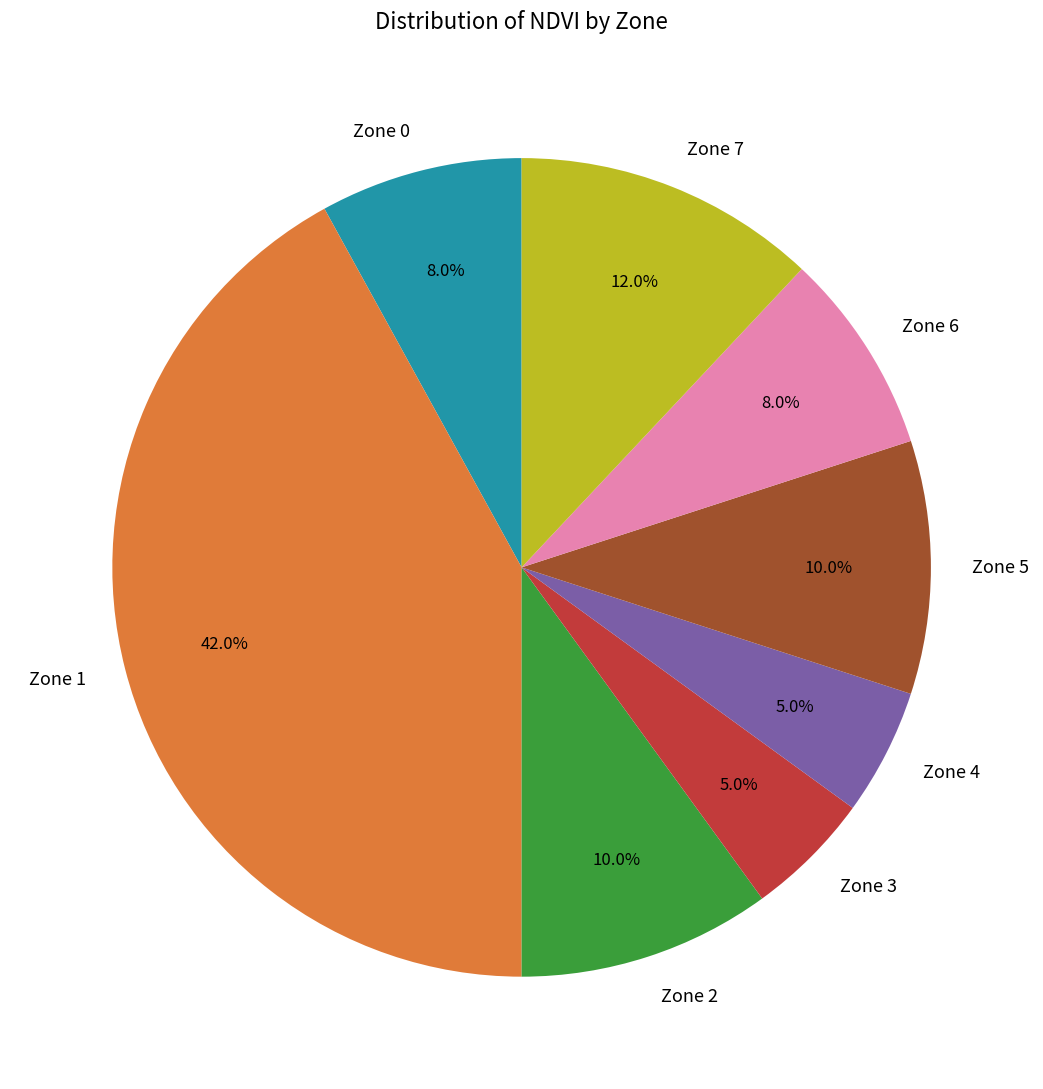

Which has a higher value, Zone 6 or Zone 2?

Zone 2